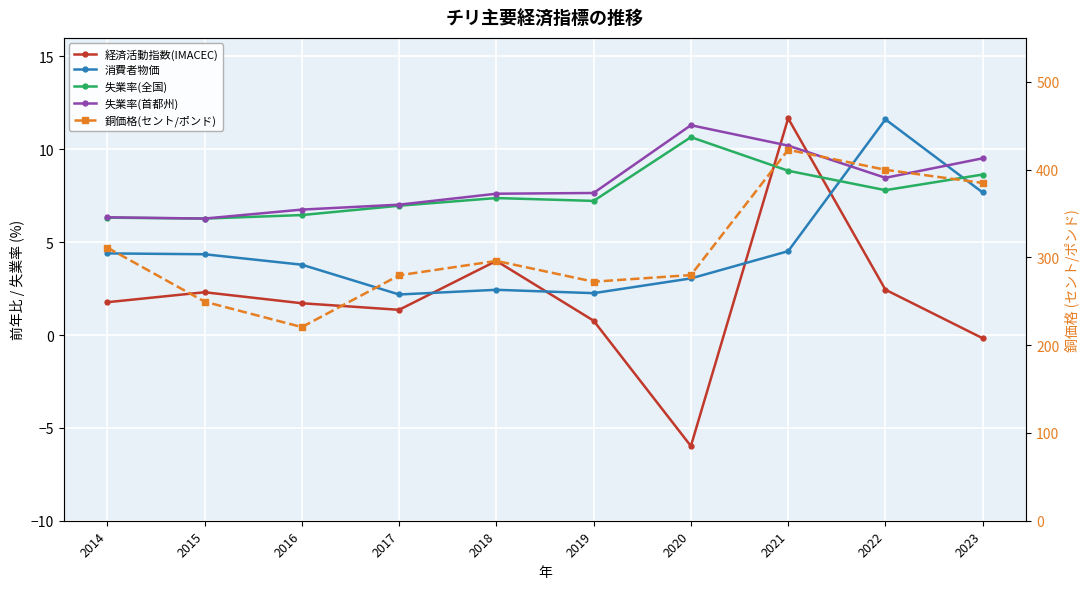

The 消費者物価 series shows 11.6 at 2022. True or false?

True